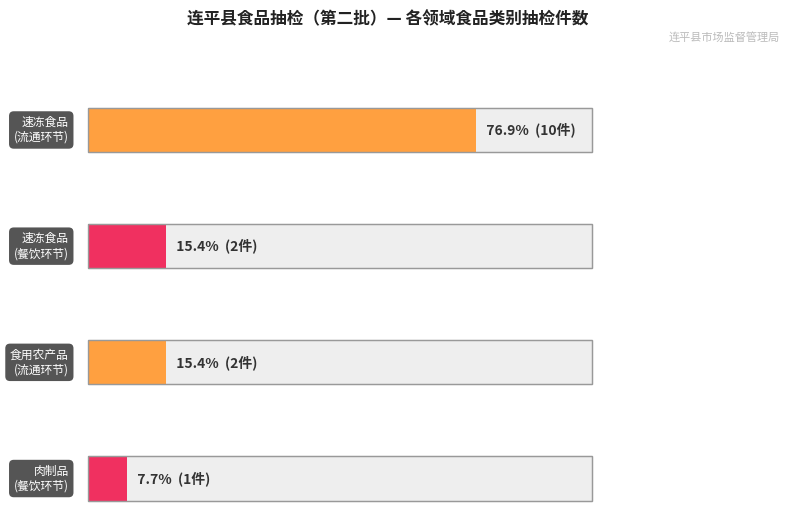

What is the average value of the 食用农产品 series?

2